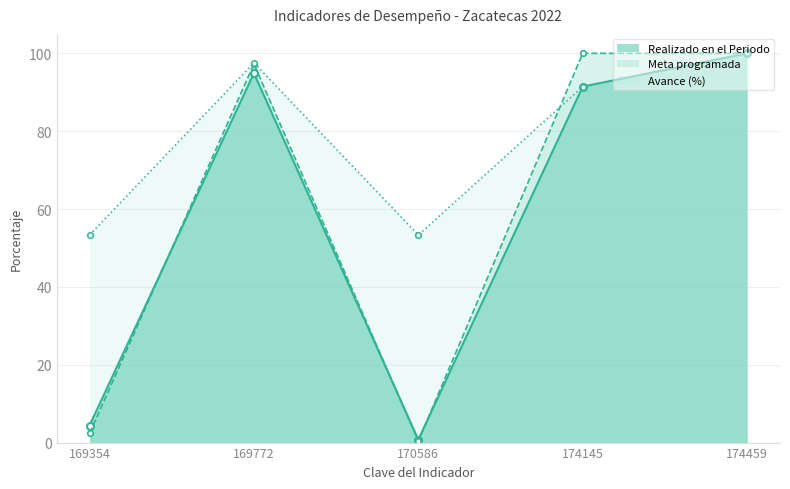

What is the total value across all series at 174459?

300.0